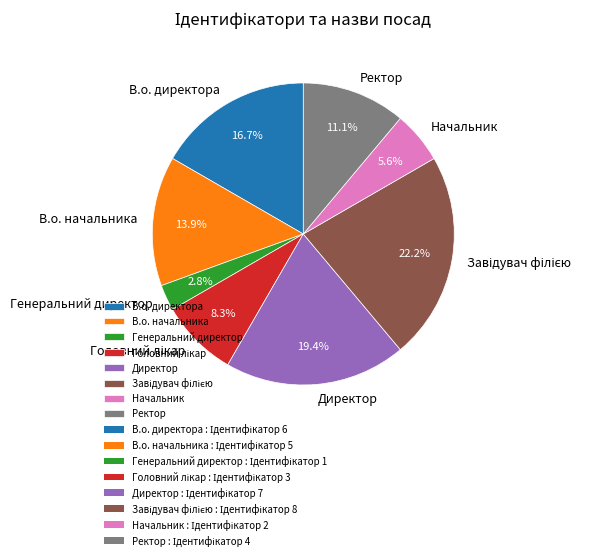

Count the number of slices in the pie.

8